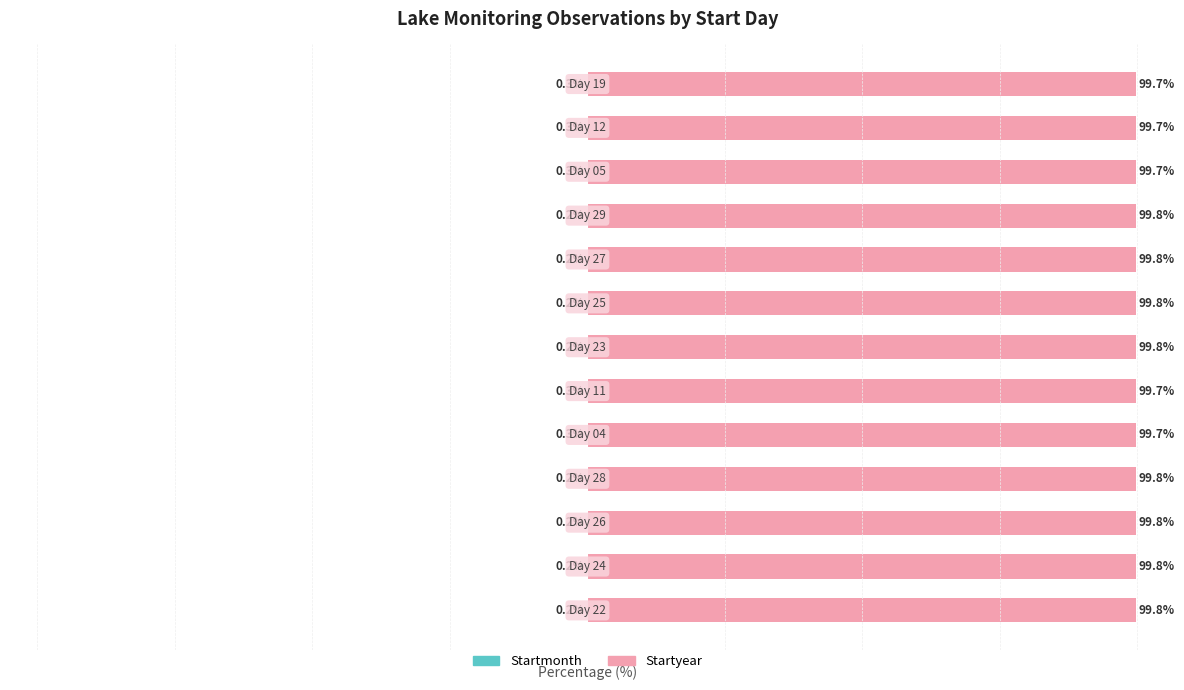

Which series has the widest spread of values?

Startmonth